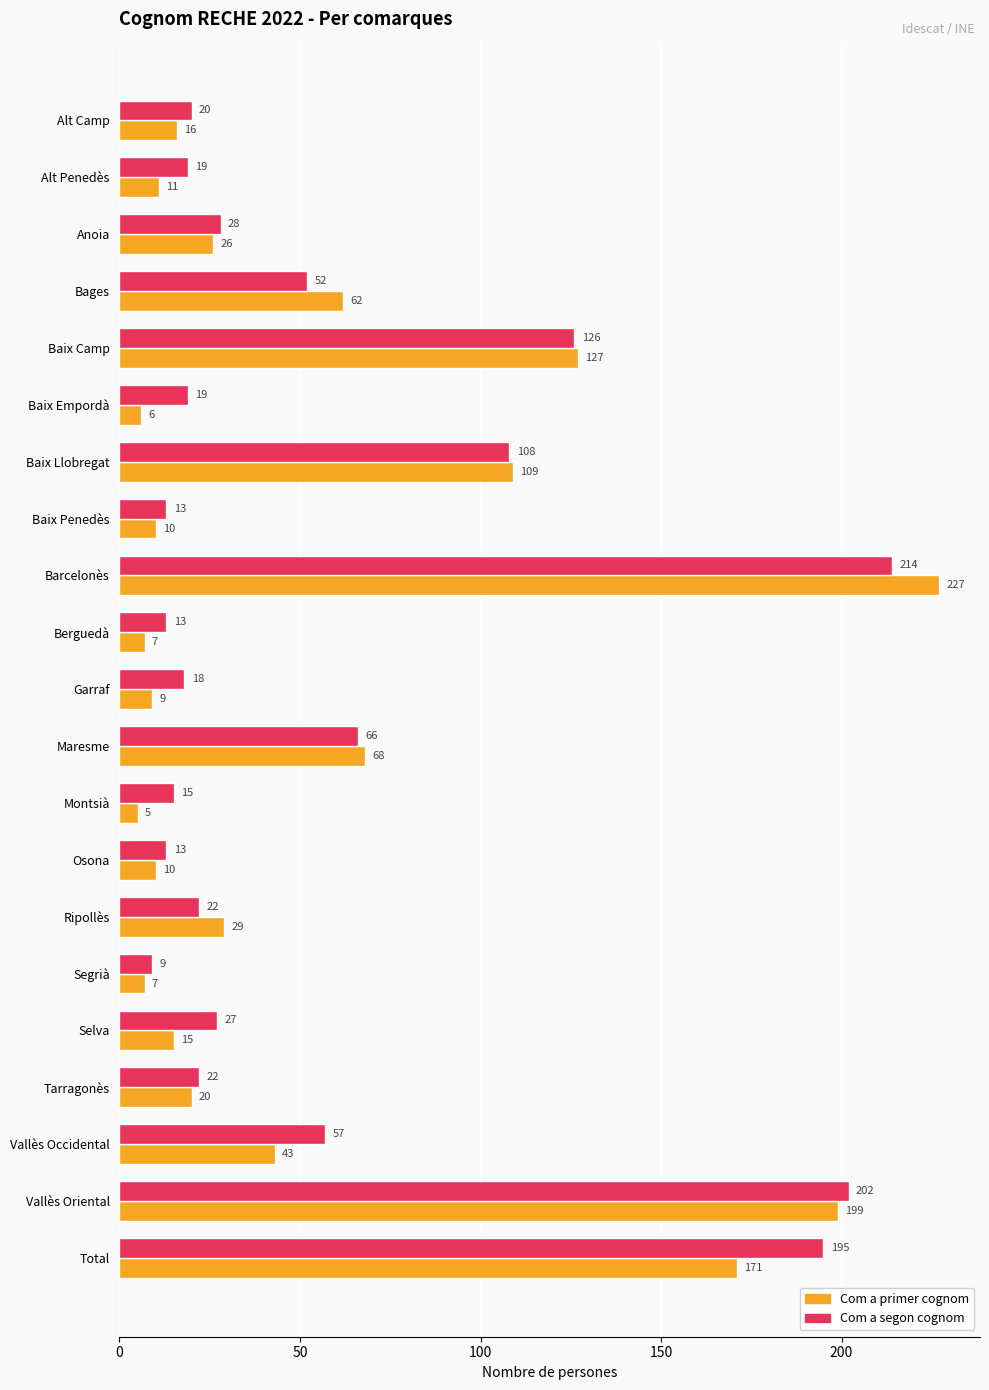

What is the greatest value displayed?

227